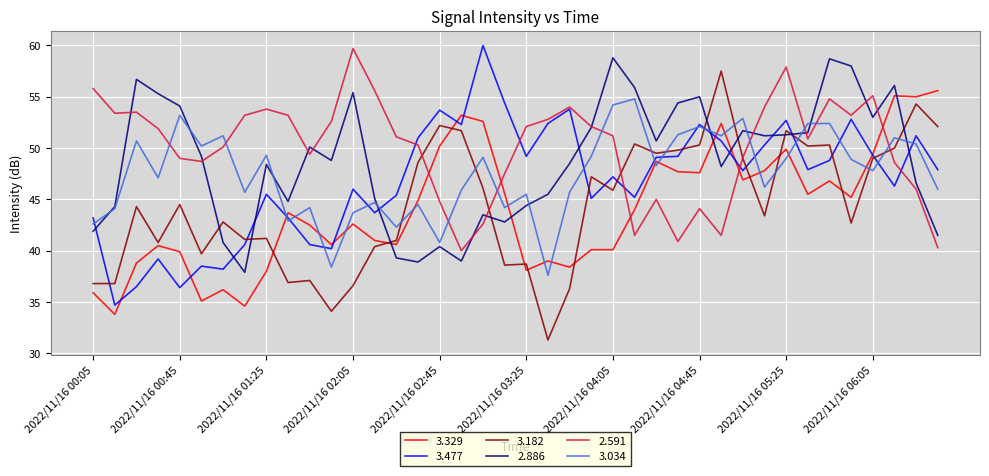

Which series has the largest total across all categories?

2.591